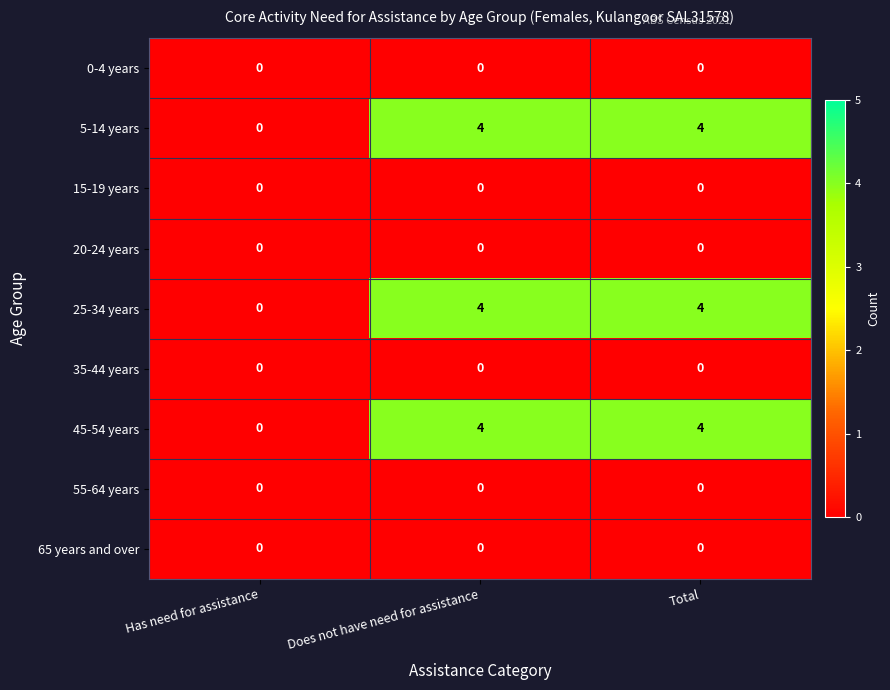

What is the maximum value for 25-34 years?

4